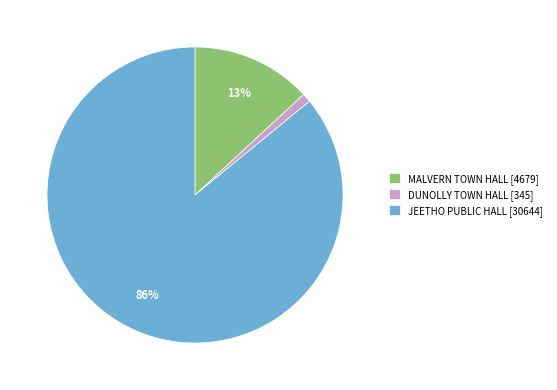

Rank the categories by value from lowest to highest.

DUNOLLY TOWN HALL, MALVERN TOWN HALL, JEETHO PUBLIC HALL